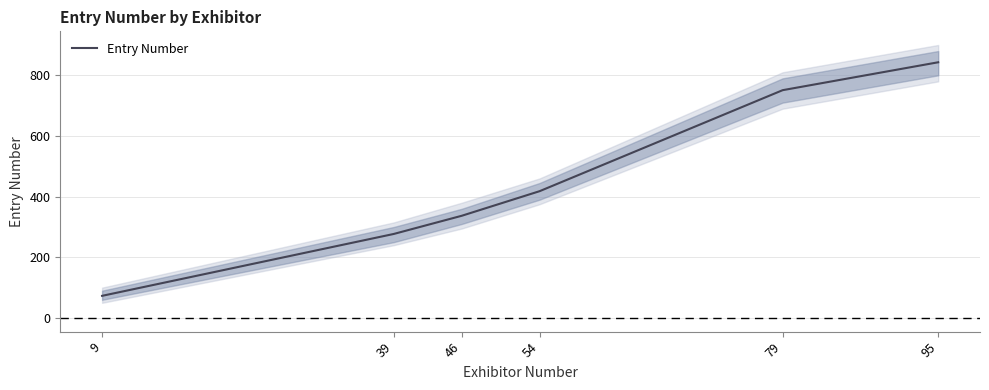

Reading left to right, list all the values displayed in this chart.

9=73	39=277	46=337	54=418	79=751	95=843